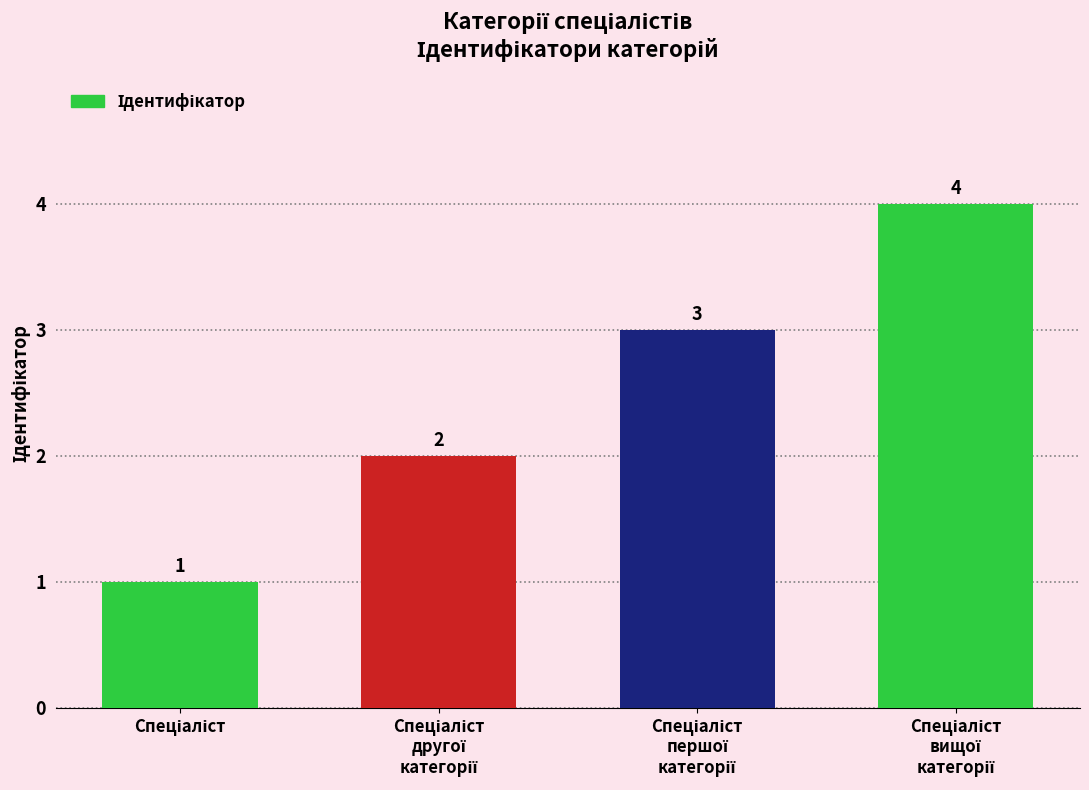

What is the greatest value displayed?

4